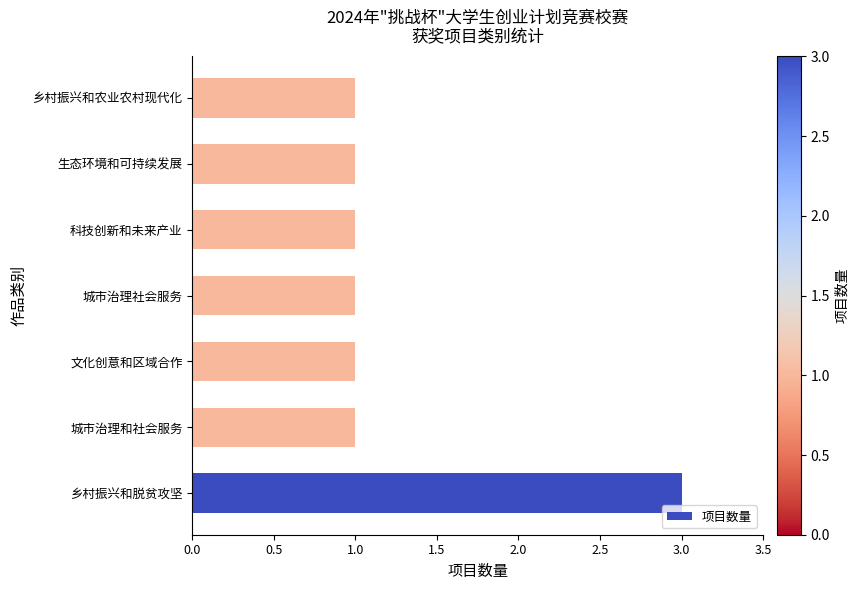

True or false: the data shows 1 at 乡村振兴和农业农村现代化.

False